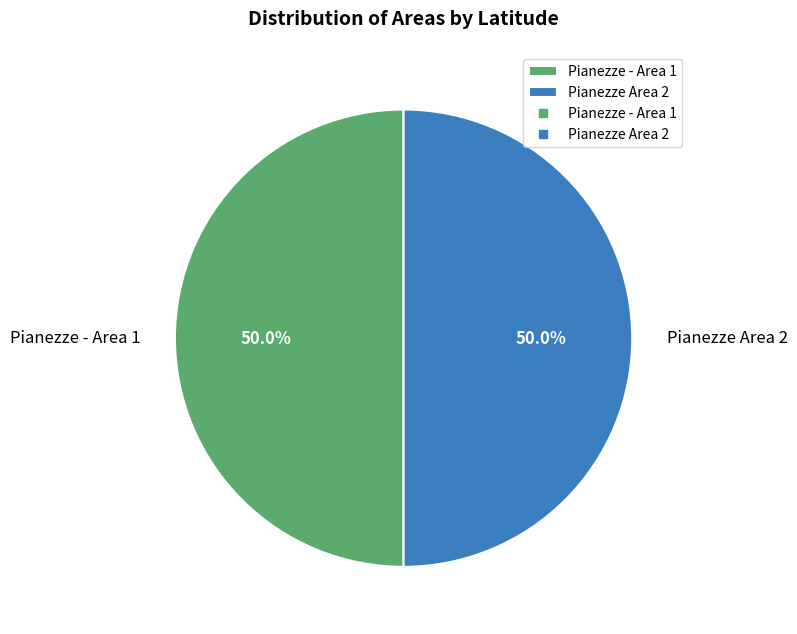

Is the sum of Pianezze - Area 1 and Pianezze Area 2 greater than half?

Yes